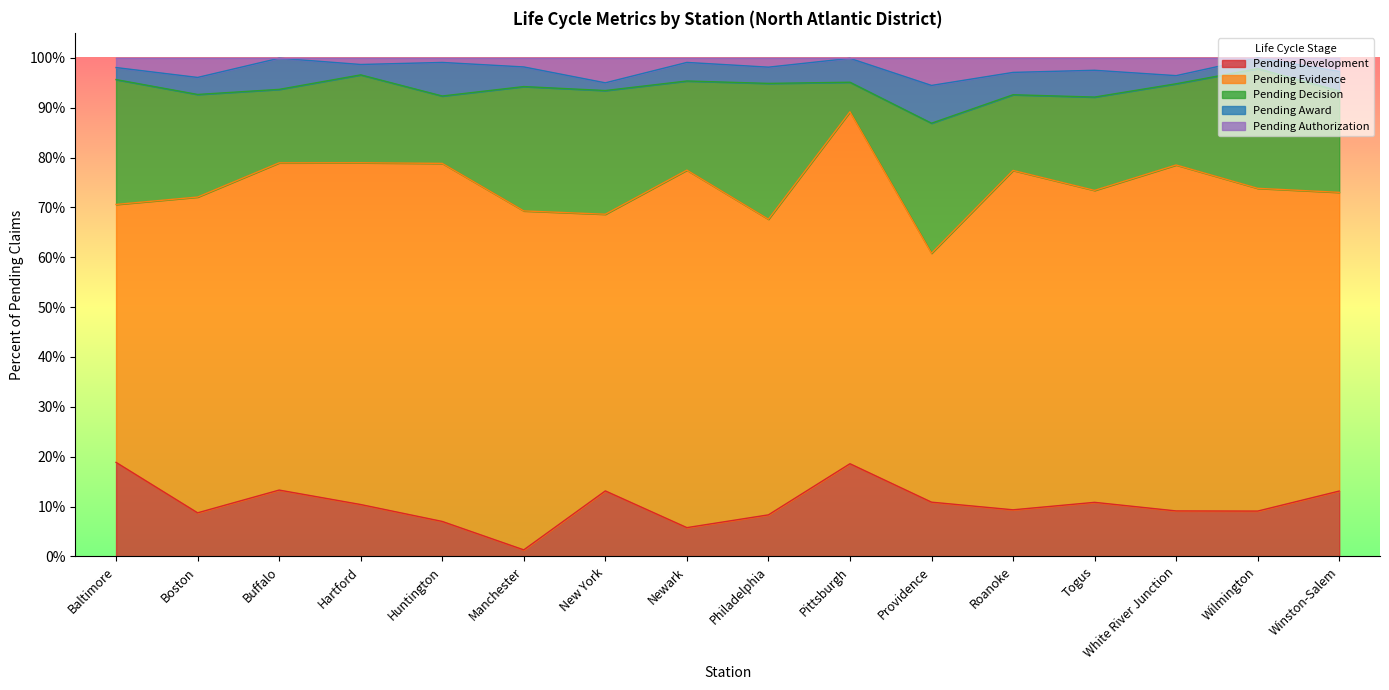

Between which two adjacent categories do Pending Development and Pending Award first intersect?

Huntington and Manchester